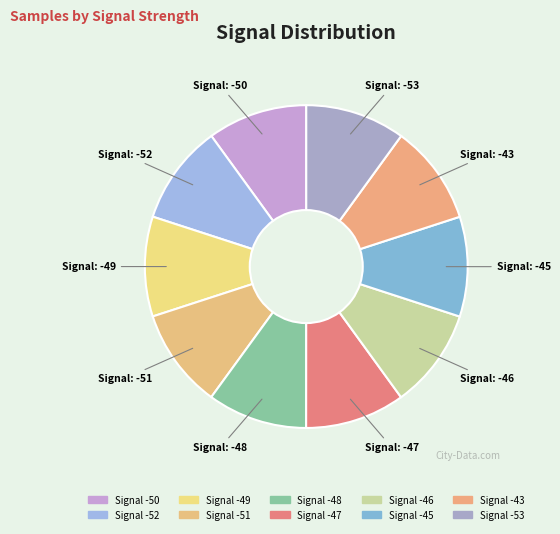

True or false: Signal: -49 accounts for 1% of the total.

False